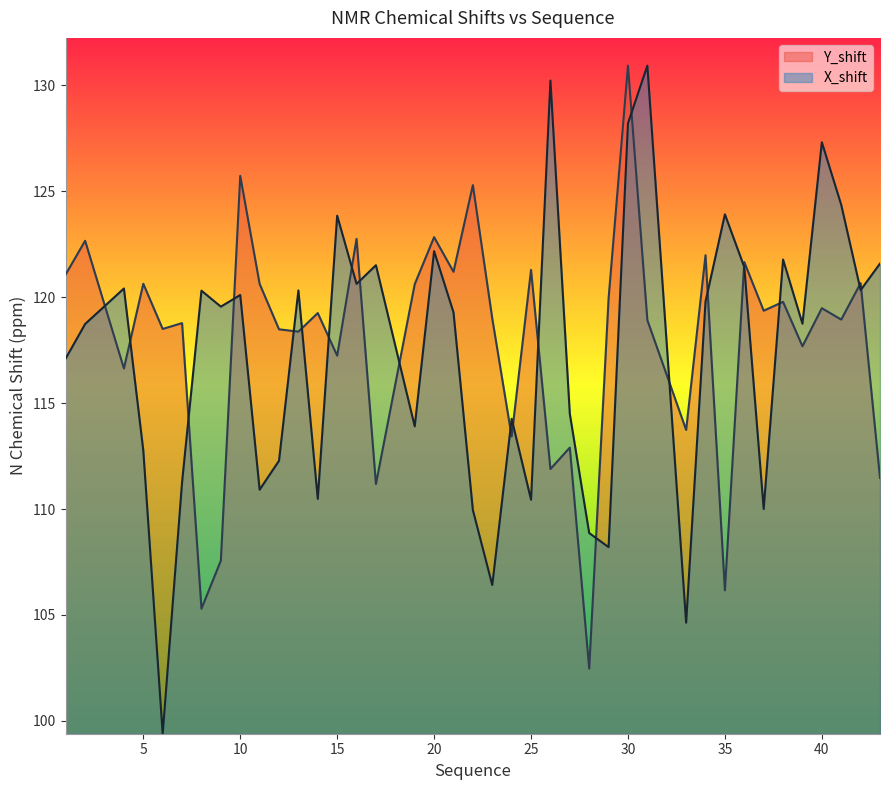

What are all the series names shown in the legend?

Y_shift, X_shift